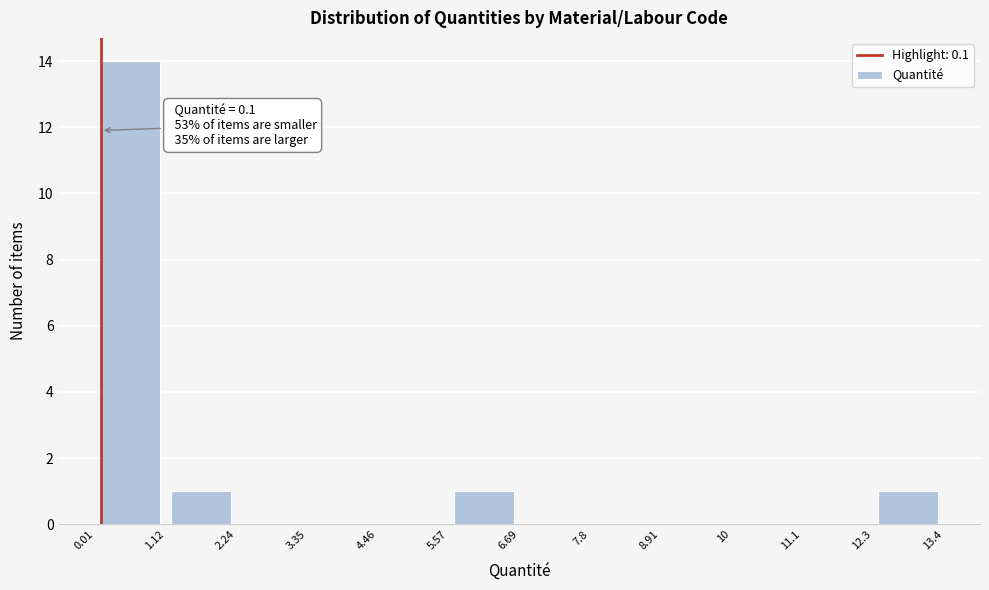

Over which range of the x-axis is the bar tallest?

0.01 to 1.12